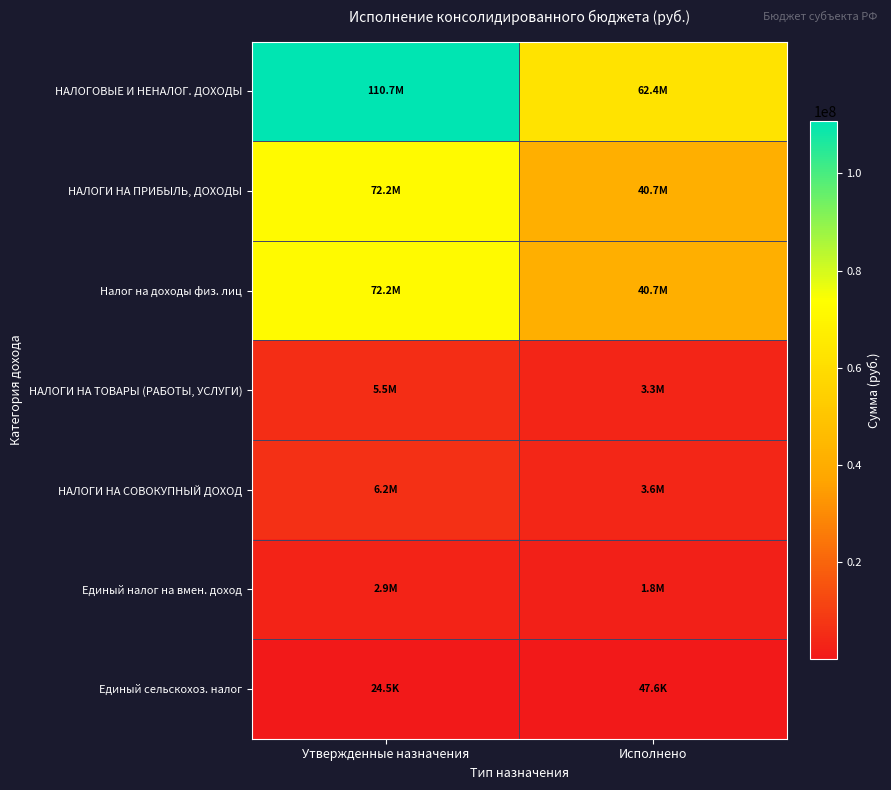

Which series has the widest spread of values?

НАЛОГОВЫЕ И НЕНАЛОГ. ДОХОДЫ